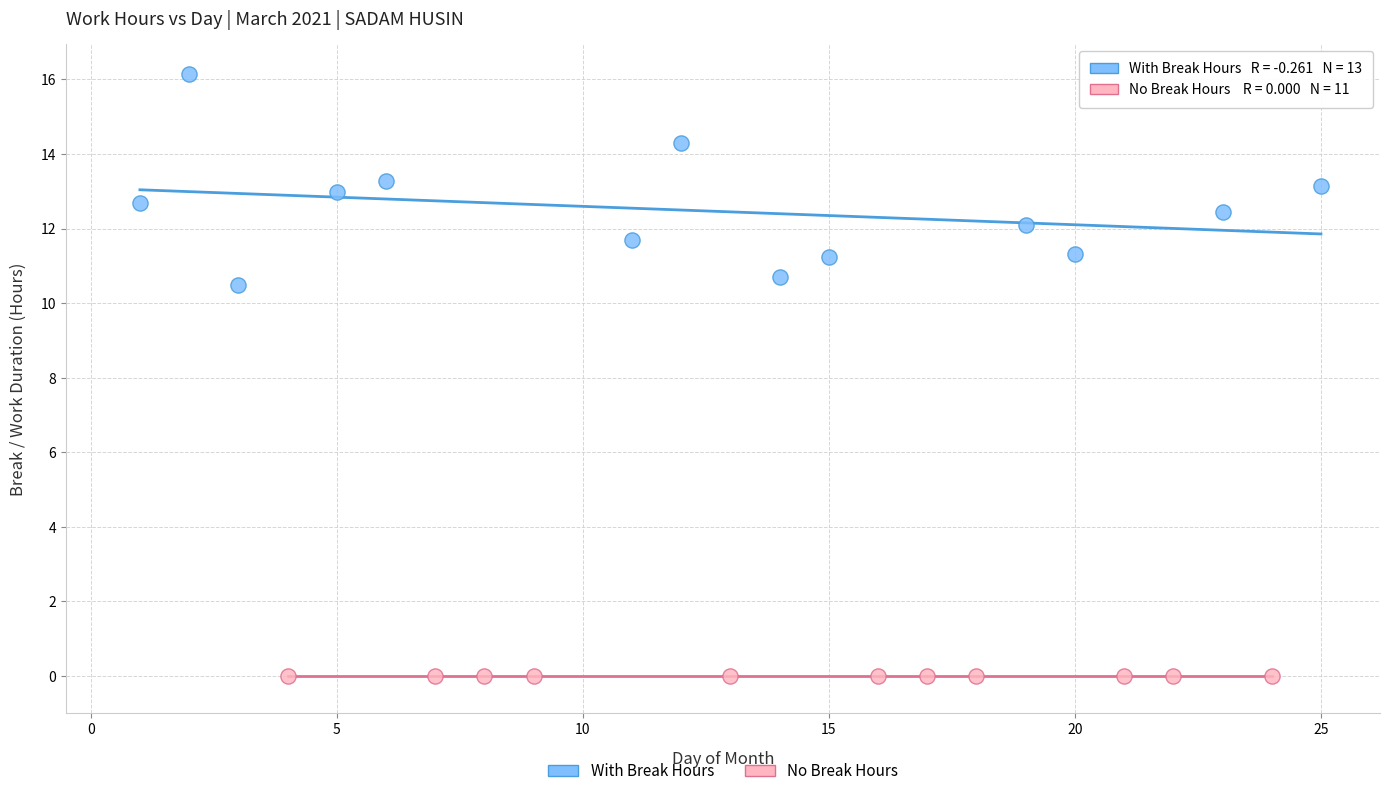

Which series reaches the minimum Y coordinate?

No Break Hours